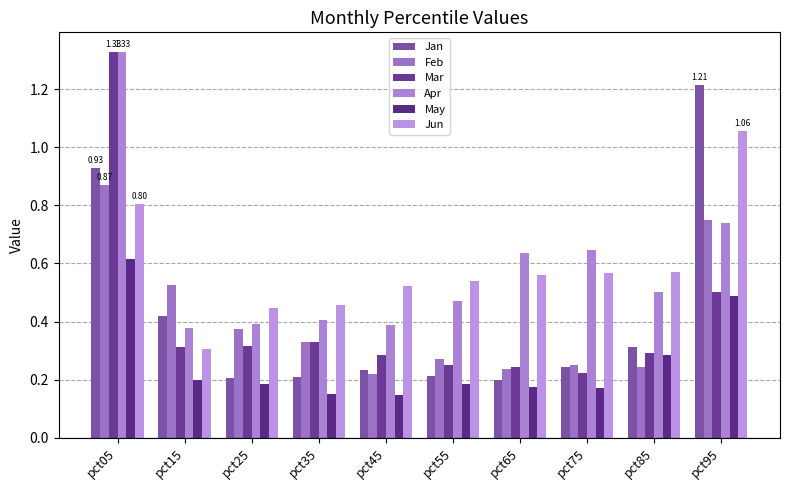

At which label is Jan closest to 0?

pct65